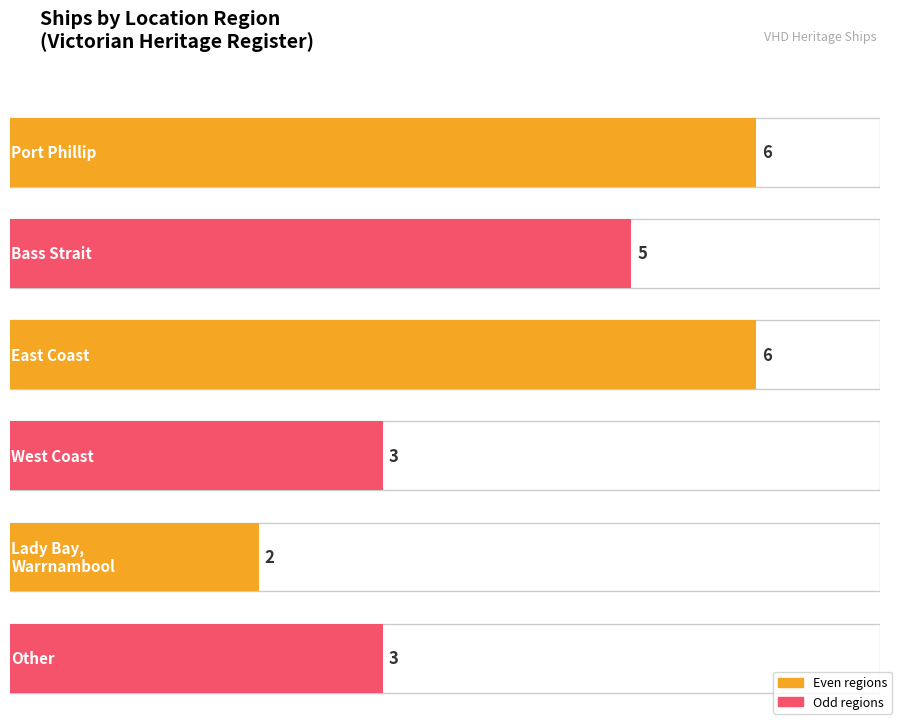

True or false: the data shows 6 at East Coast.

True